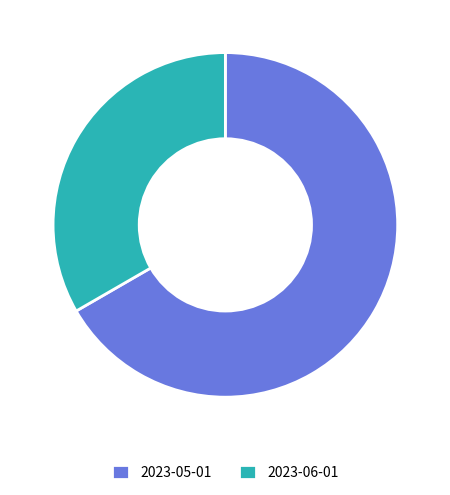

Combined, do 2023-05-01 and 2023-06-01 account for over 50%?

Yes